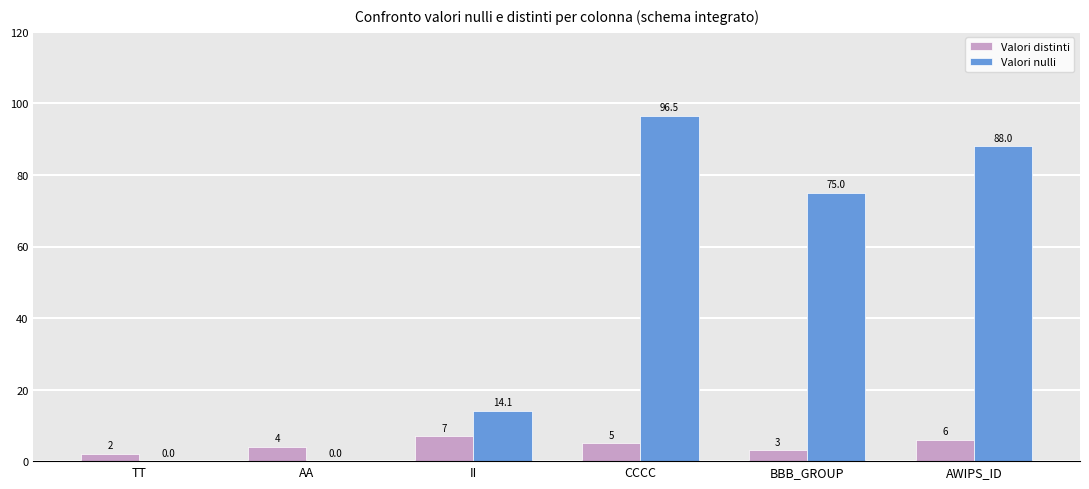

The Valori distinti series shows 5.0 at CCCC. True or false?

True